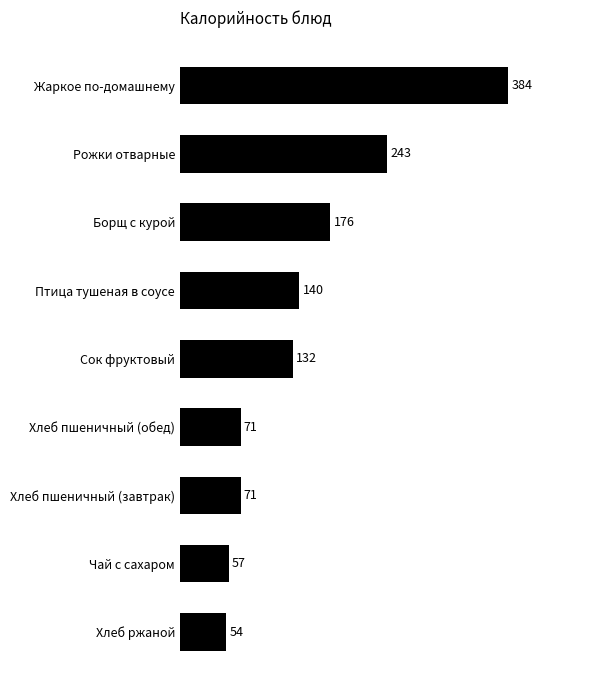

Are the bars grouped side by side (vs. stacked)?

No